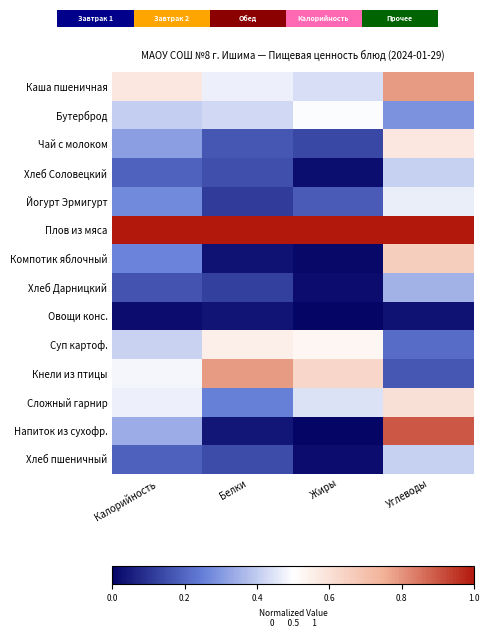

What is the sum of the Сложный гарнир values at Калорийность and Жиры?

0.9